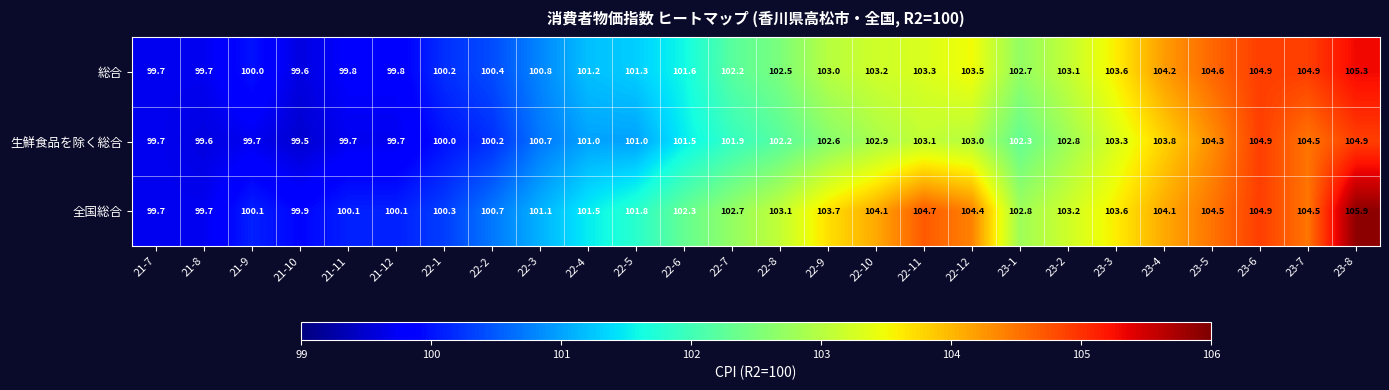

Is it true that 総合 equals 144.7 at 21-12?

False